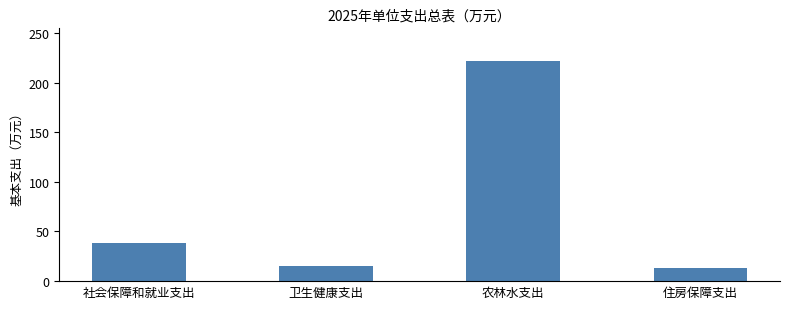

The chart shows a value of 221.4 at 农林水支出. True or false?

True